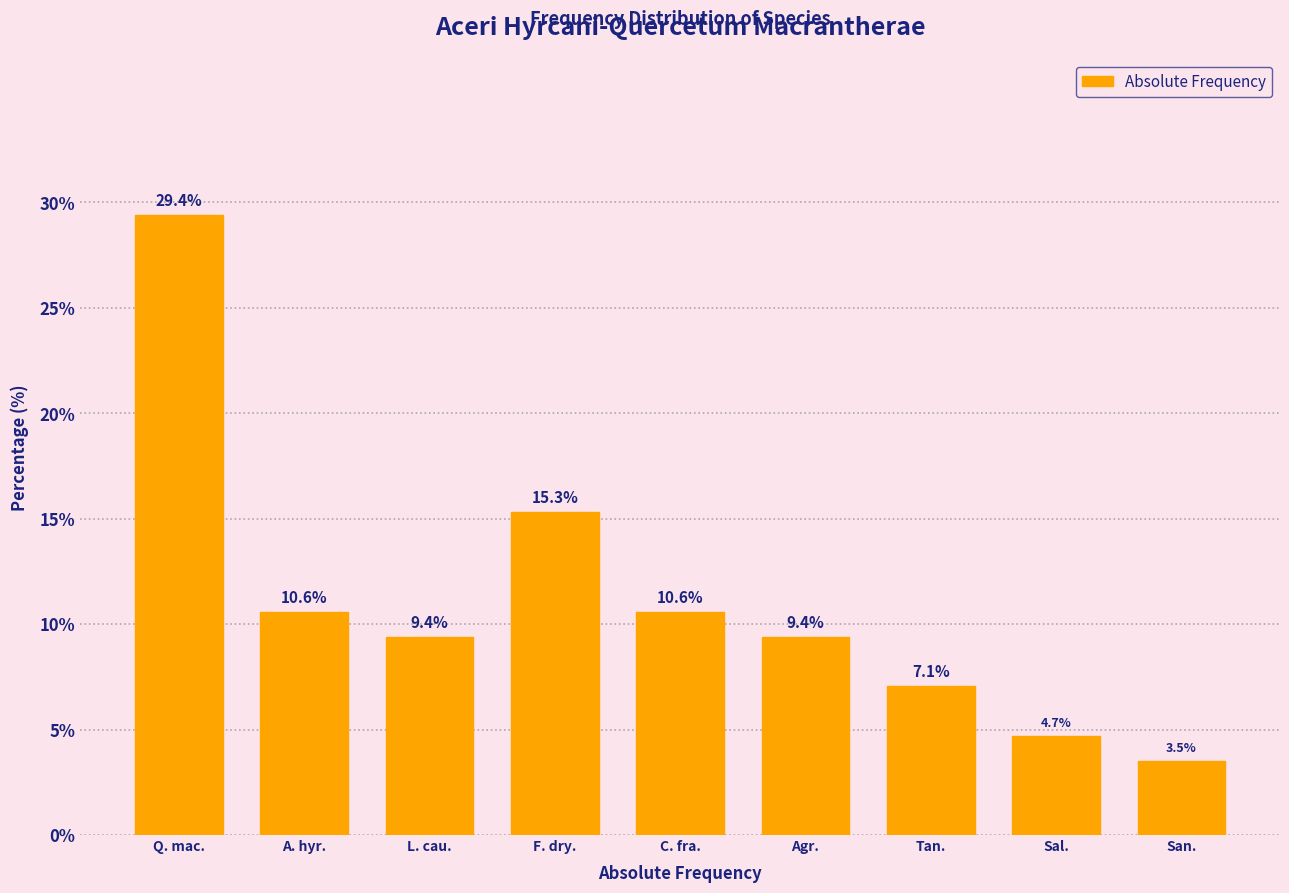

Reading left to right, transcribe all the data shown in this chart.

Q. mac.=29.4	A. hyr.=10.6	L. cau.=9.4	F. dry.=15.3	C. fra.=10.6	Agr.=9.4	Tan.=7.1	Sal.=4.7	San.=3.5